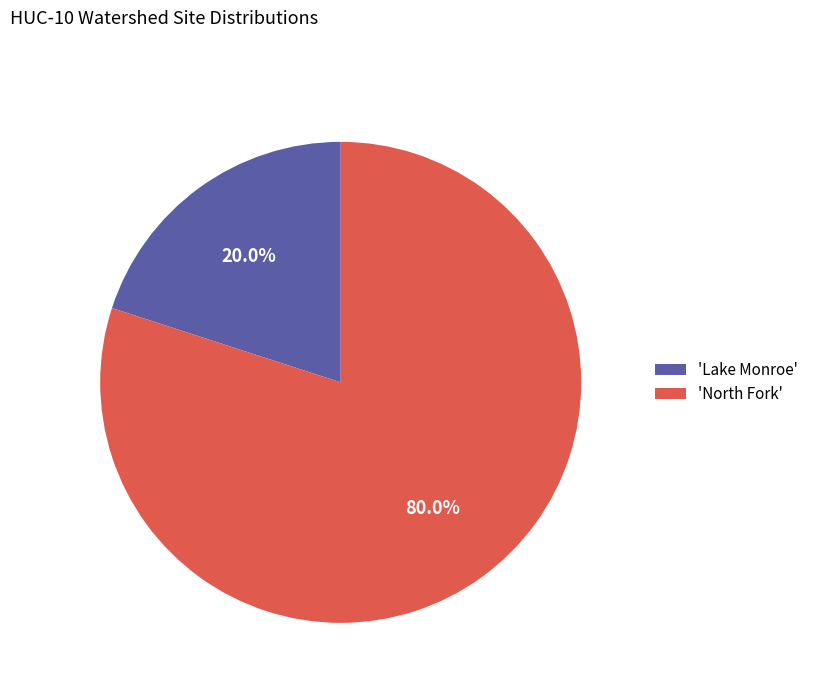

Which slice is the largest?

'North Fork'